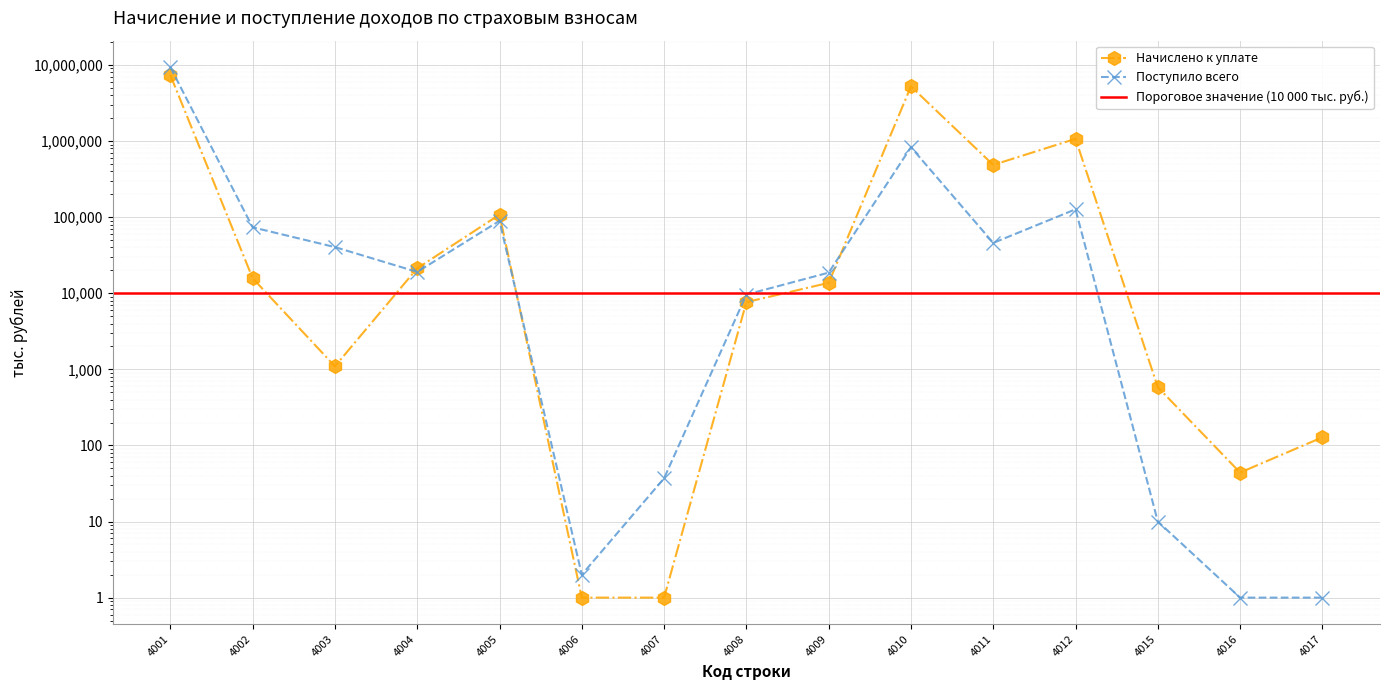

Where is Поступило всего nearest to the value 4677457?

4010